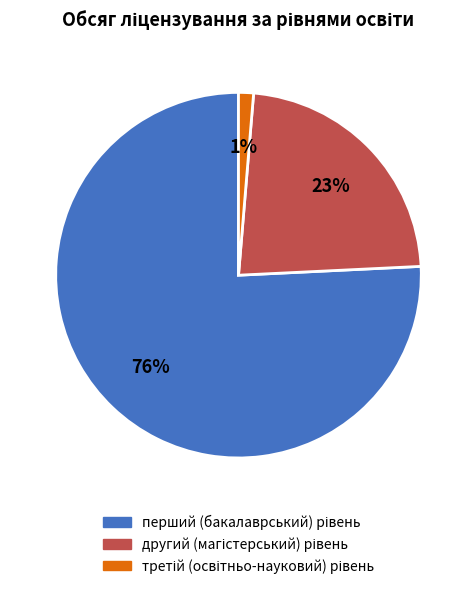

Does any single category account for the majority?

Yes